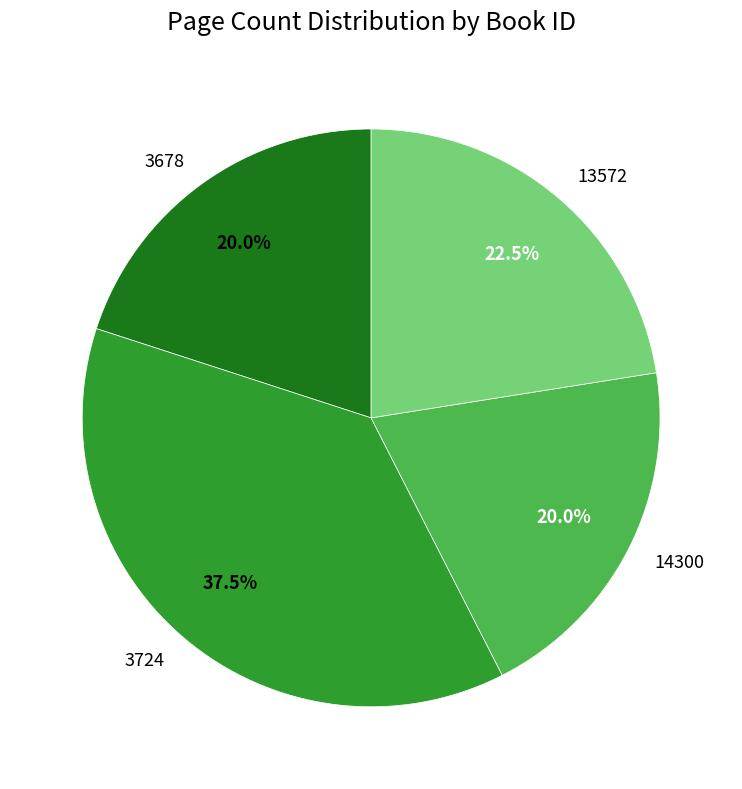

Is there any slice that represents more than half of the pie?

No